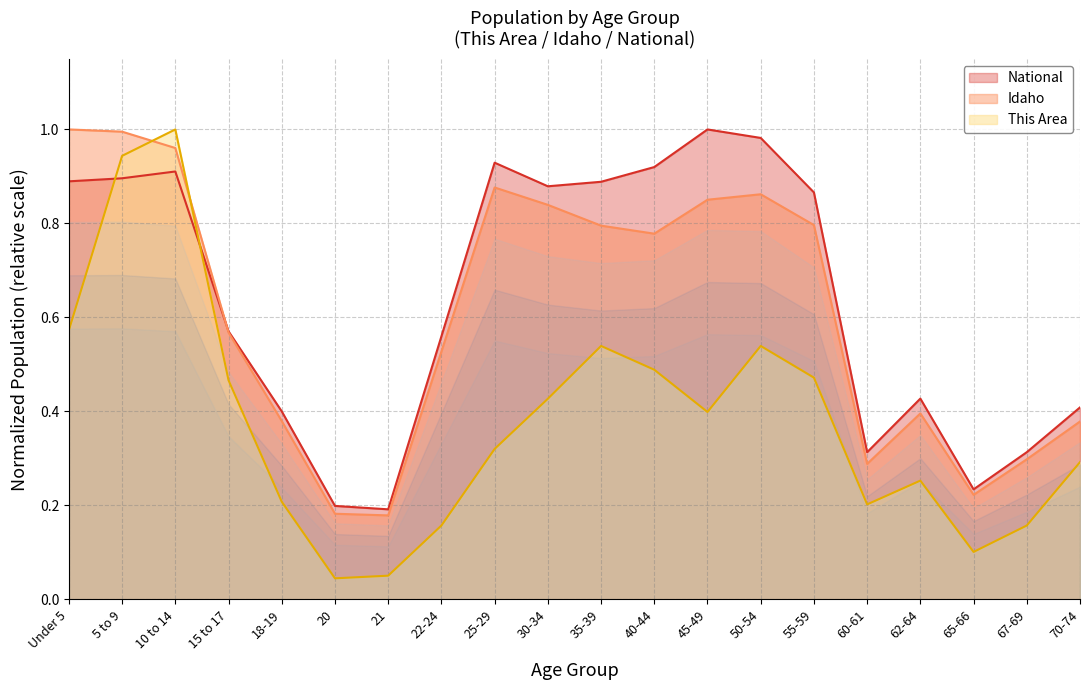

At which category does the chart reach its minimum across all series?

20